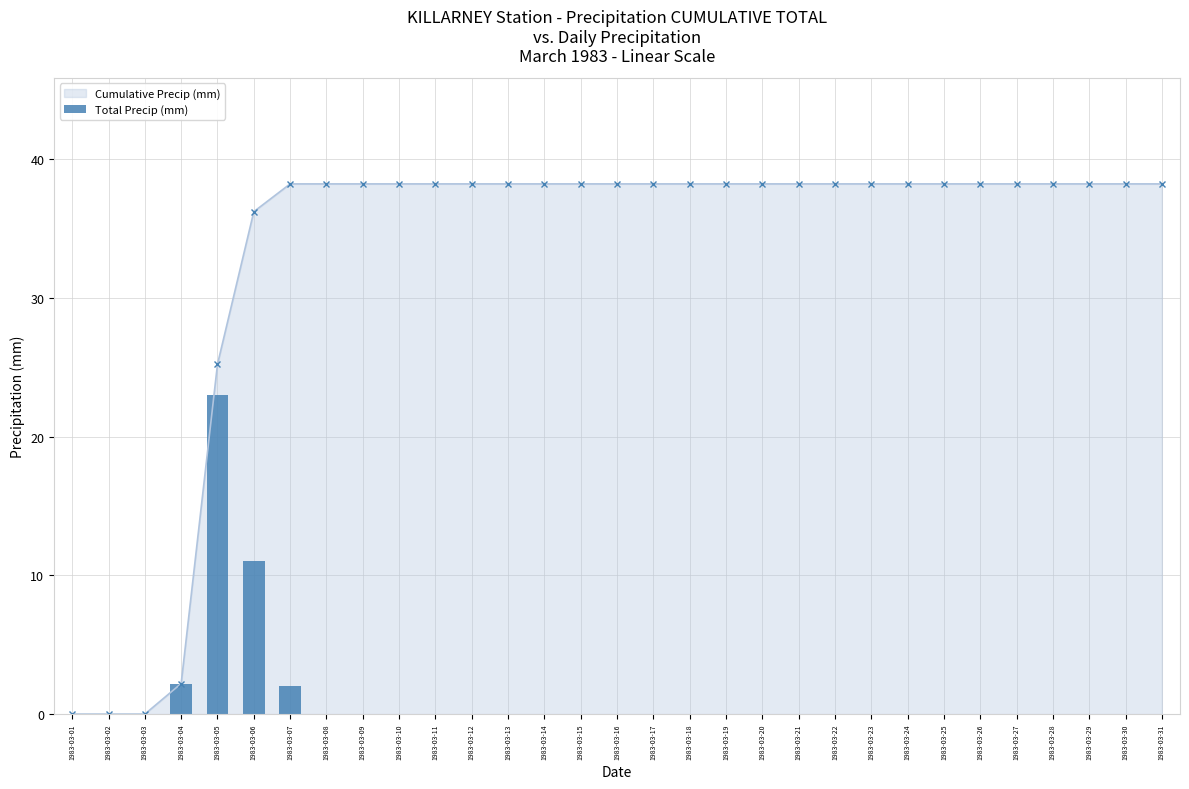

Reading left to right, extract all data points from this chart.

1983-03-01=0.0	1983-03-02=0.0	1983-03-03=0.0	1983-03-04=2.2	1983-03-05=23.0	1983-03-06=11.0	1983-03-07=2.0	1983-03-08=0.0	1983-03-09=0.0	1983-03-10=0.0	1983-03-11=0.0	1983-03-12=0.0	1983-03-13=0.0	1983-03-14=0.0	1983-03-15=0.0	1983-03-16=0.0	1983-03-17=0.0	1983-03-18=0.0	1983-03-19=0.0	1983-03-20=0.0	1983-03-21=0.0	1983-03-22=0.0	1983-03-23=0.0	1983-03-24=0.0	1983-03-25=0.0	1983-03-26=0.0	1983-03-27=0.0	1983-03-28=0.0	1983-03-29=0.0	1983-03-30=0.0	1983-03-31=0.0